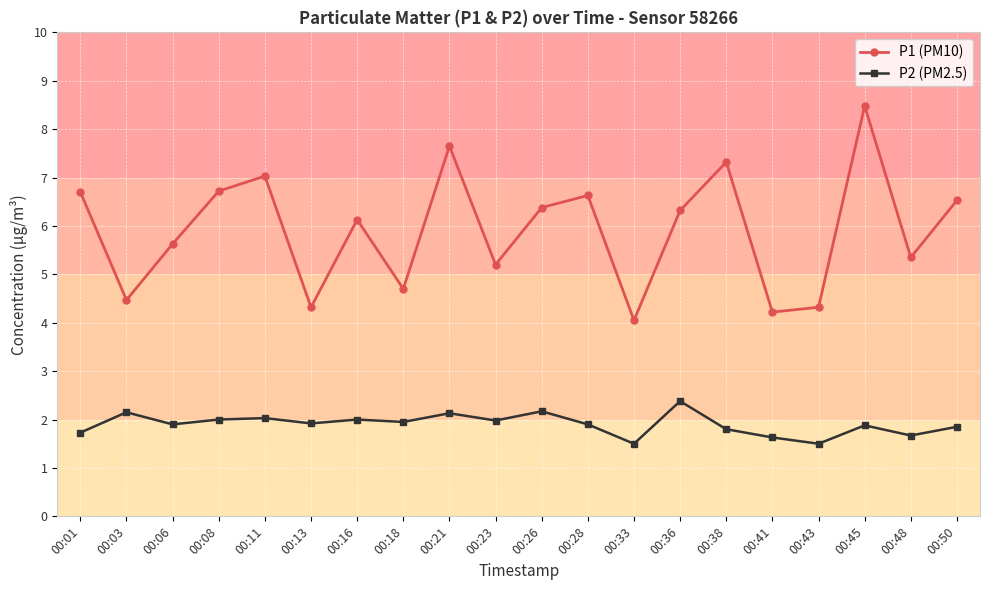

What is the difference between the maximum and minimum values in the P1 (PM10) series?

4.4